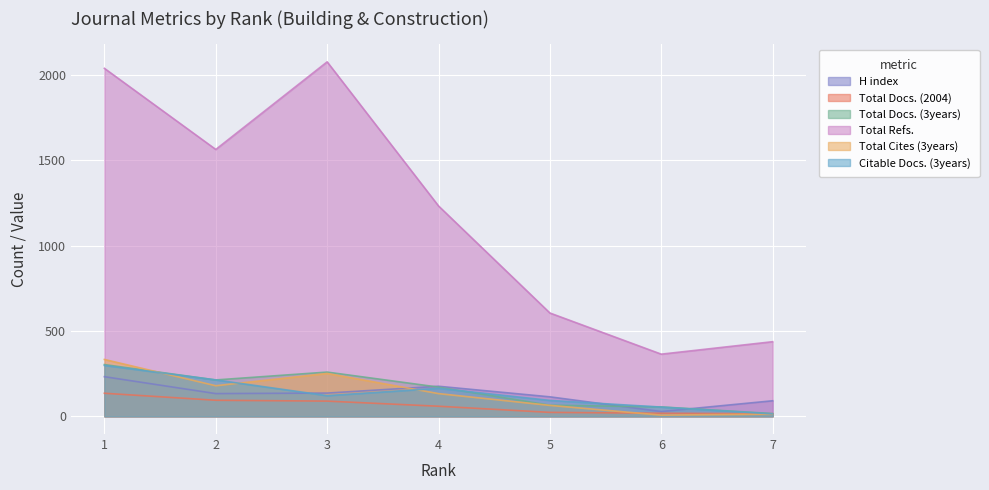

How many data points in Total Cites (3years) are less than 133?

3